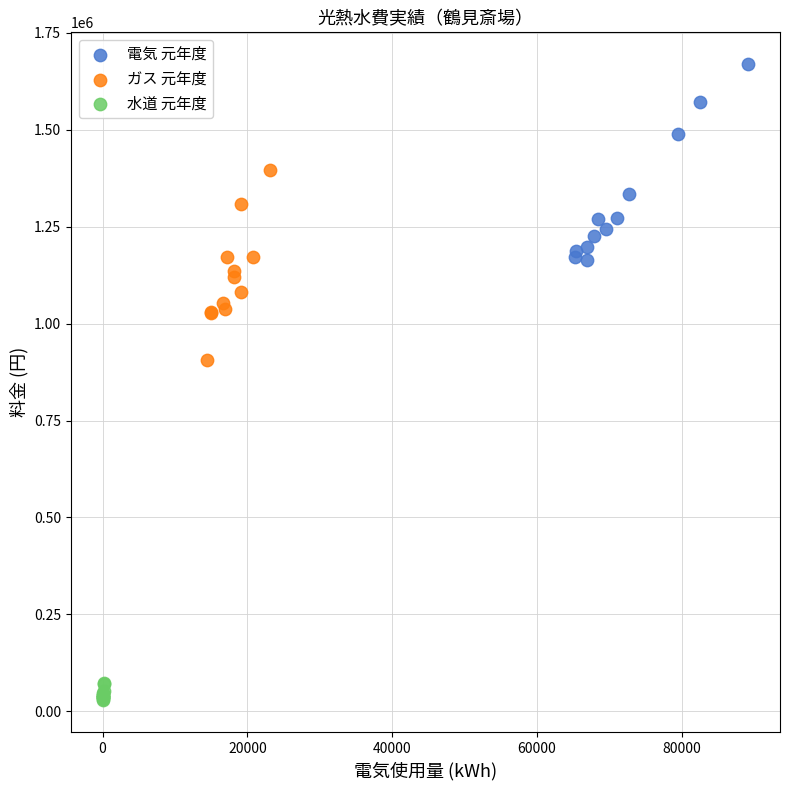

Which series contains the highest Y value?

電気 元年度